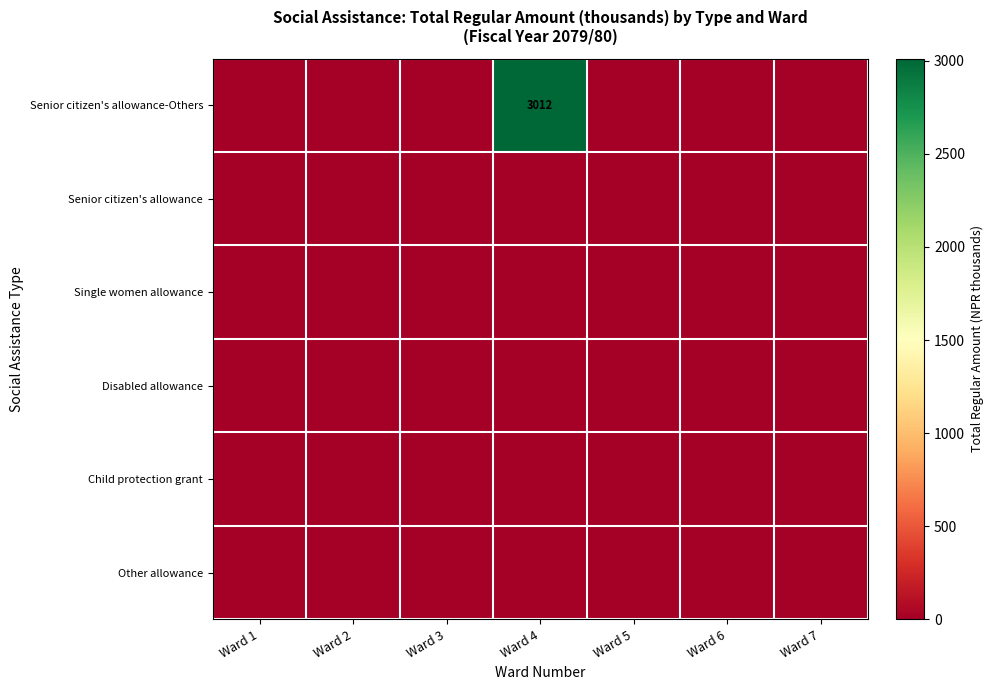

Which label corresponds to the smallest value in the chart?

Ward 1